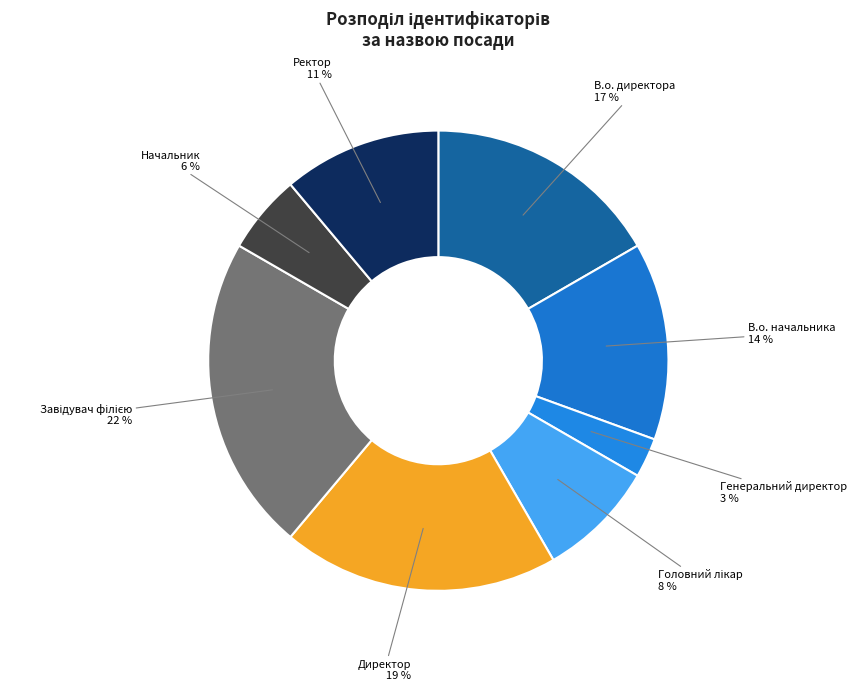

What percentage is the Ректор slice, to the nearest percent?

11%